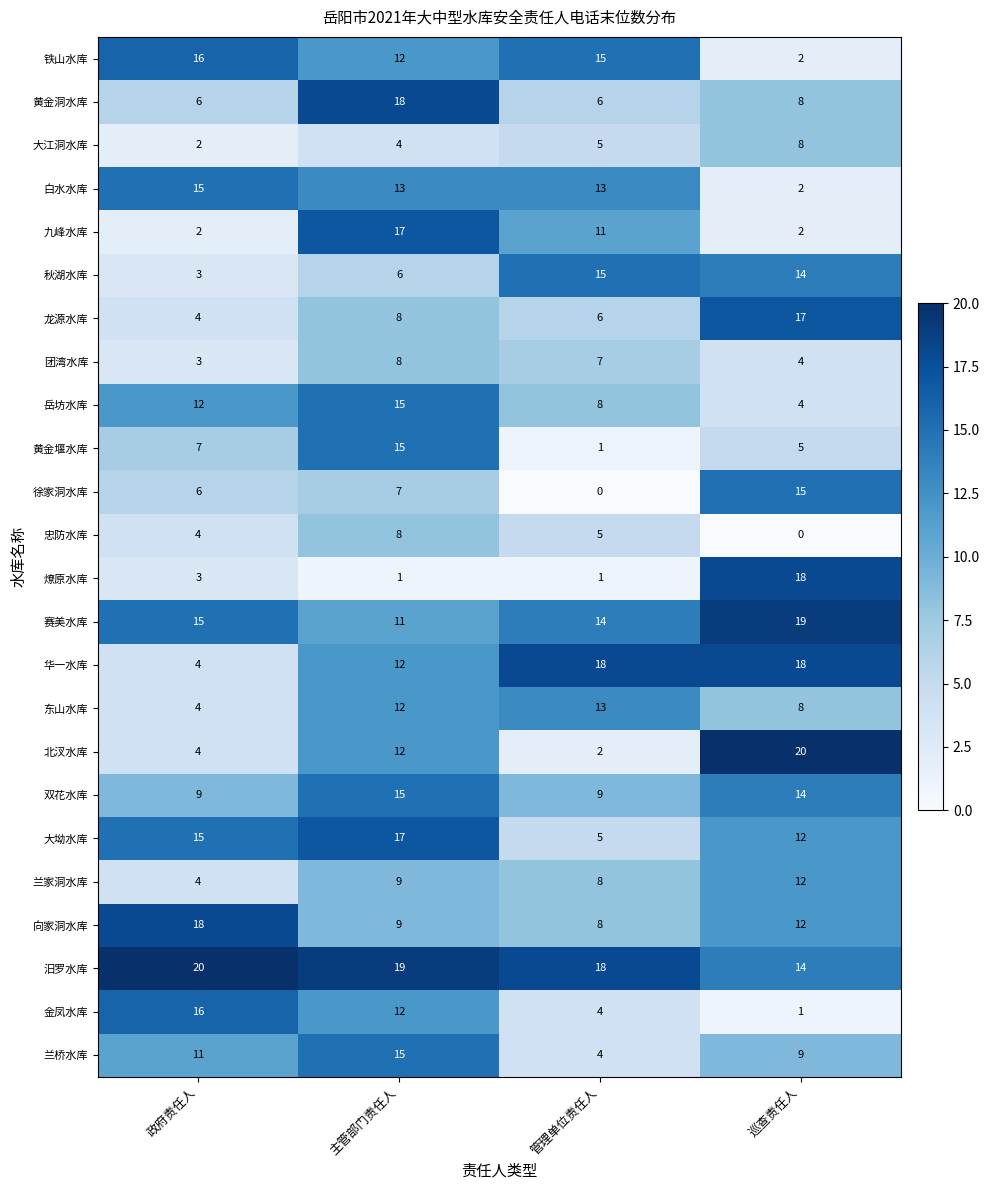

What is the total value across all series at 主管部门责任人?

275